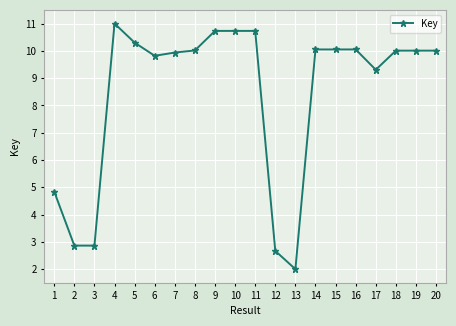

What is the minimum value shown in the chart?

2.0